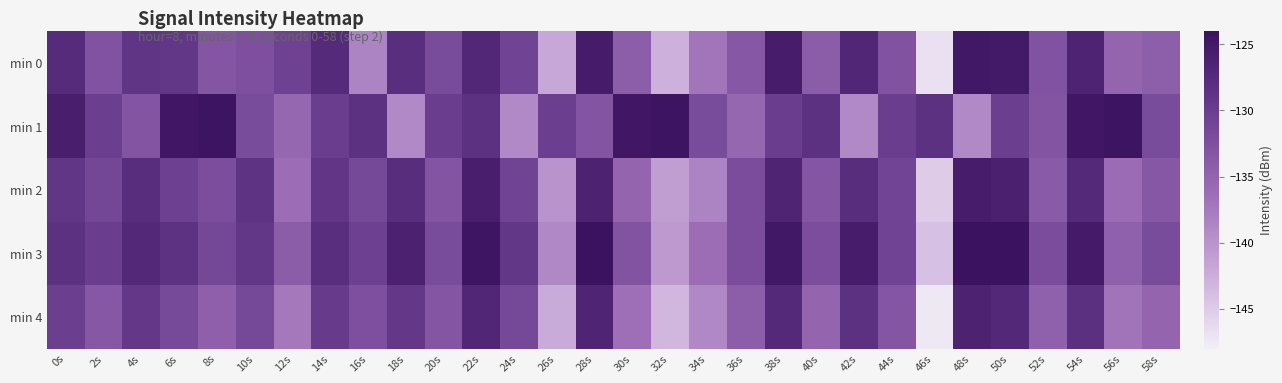

Rank the series by their maximum value, from lowest to highest.

min 4, min 2, min 0, min 1, min 3